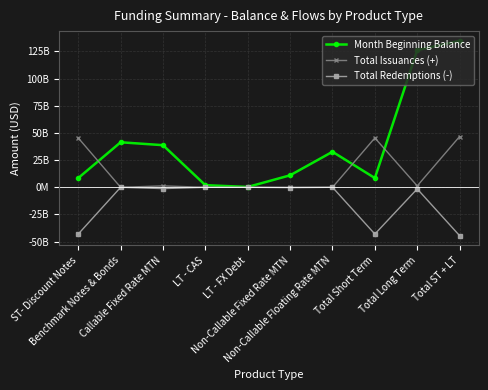

At Non-Callable Floating Rate MTN, list the series in order from smallest to largest.

Total Issuances (+), Total Redemptions (-), Month Beginning Balance